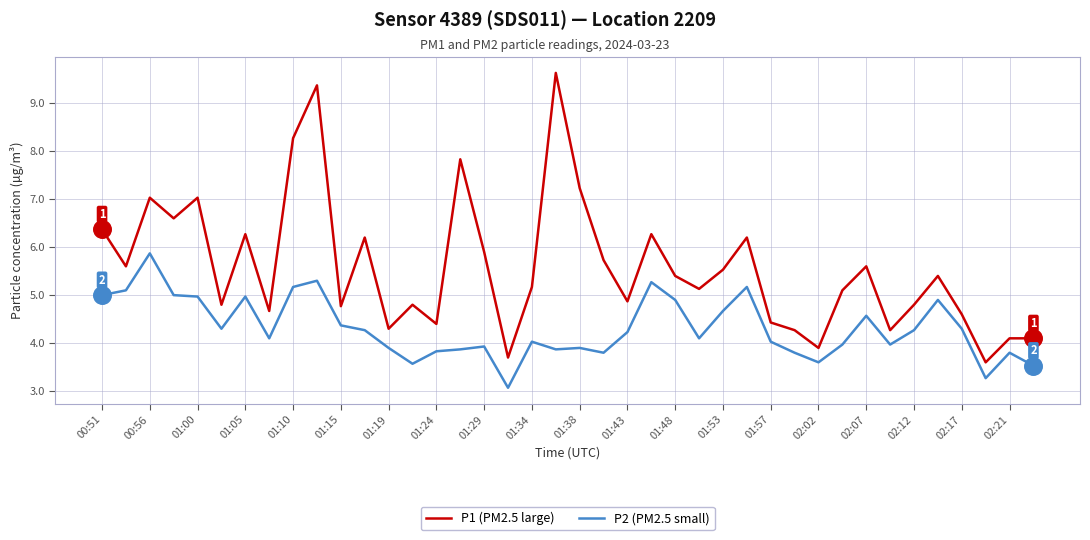

At how many categories does at least one series exceed 6?

13